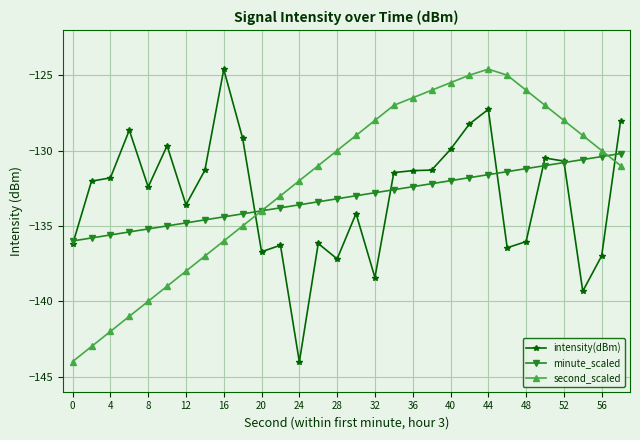

What is the average value of the second_scaled series?

-132.1